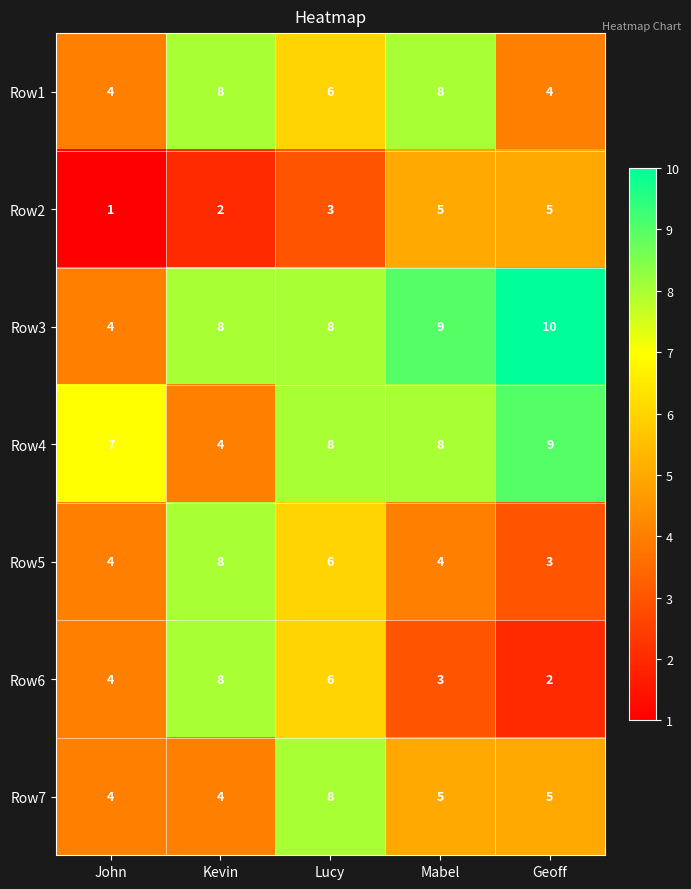

At which category is the sum across all series the highest?

Lucy